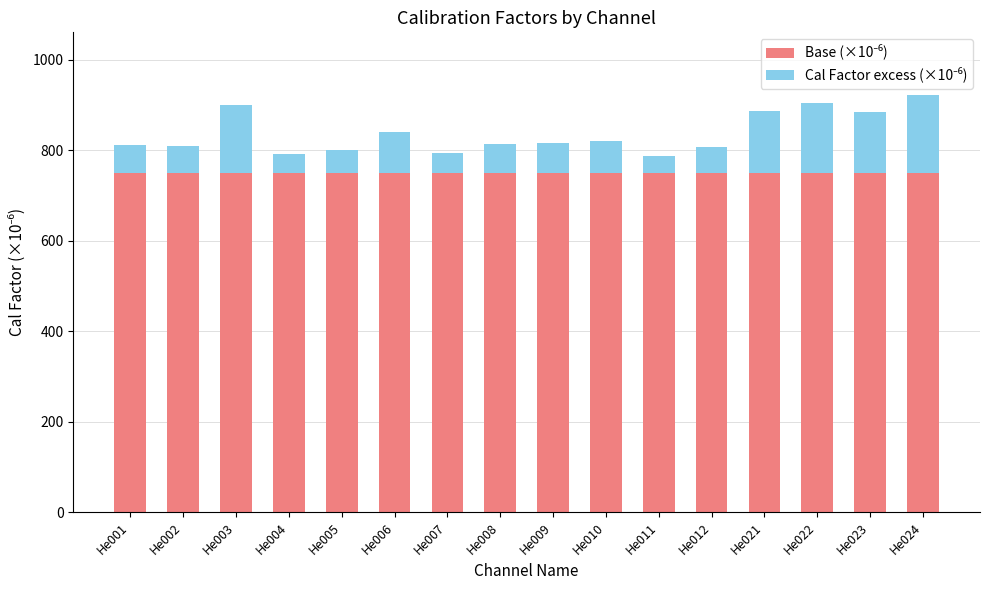

What is the total value across all series at He001?

811.7